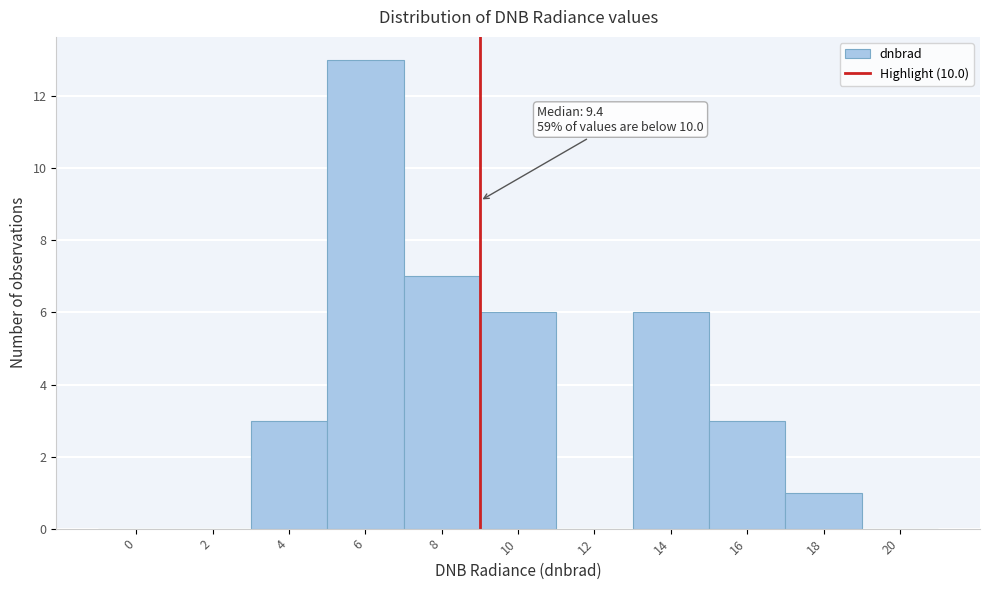

Reading right to left, extract all data points from this chart.

20=0	18=1	16=3	14=6	12=0	10=6	8=7	6=13	4=3	2=0	0=0